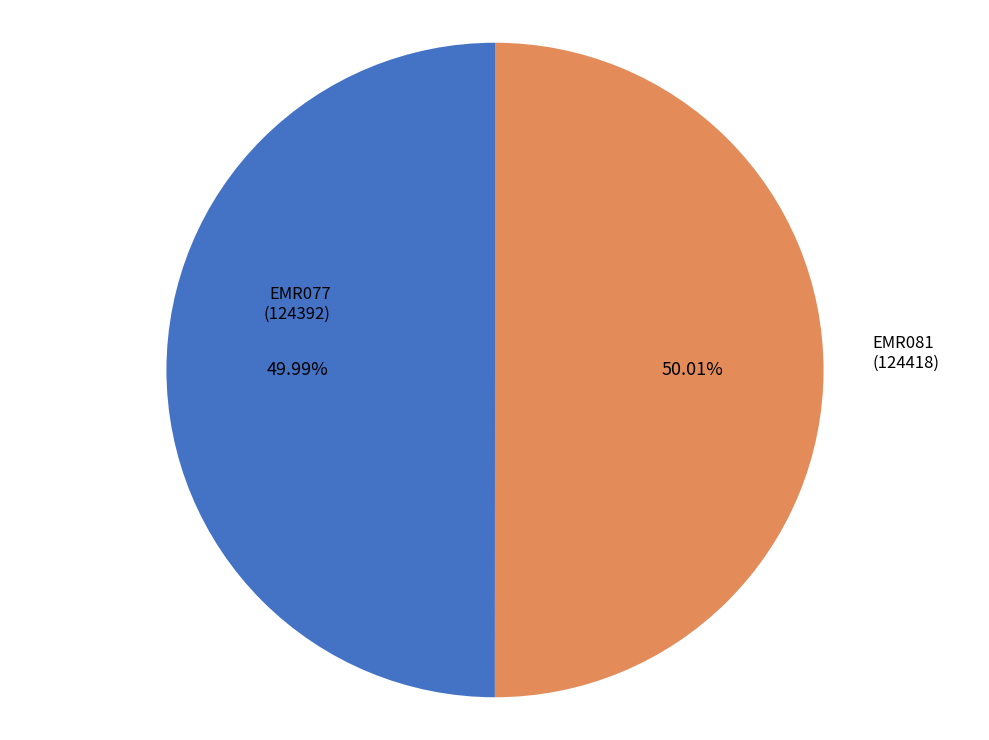

How many slices are in this pie chart?

2